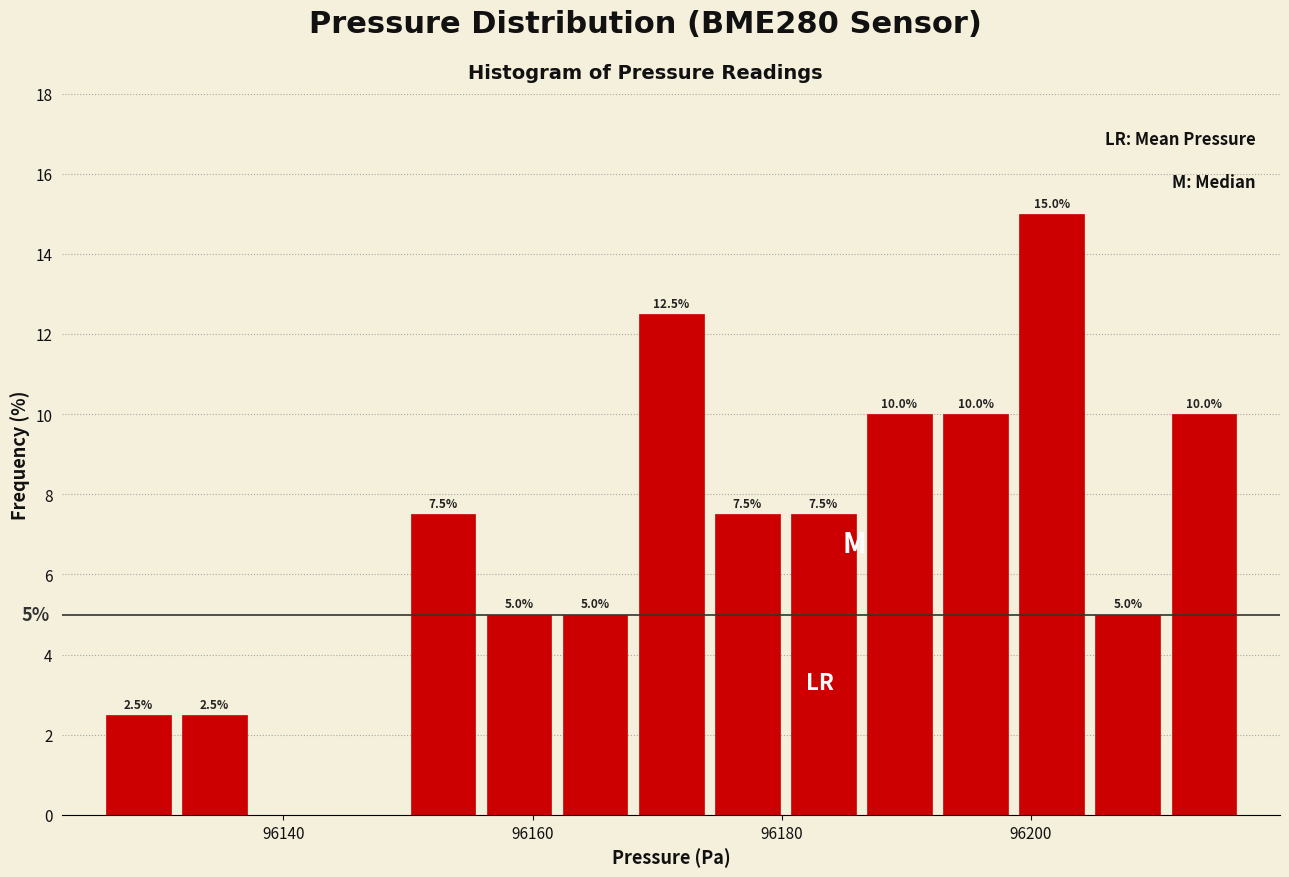

Read against the x-axis, roughly where is the centre of the tallest bar?

96202